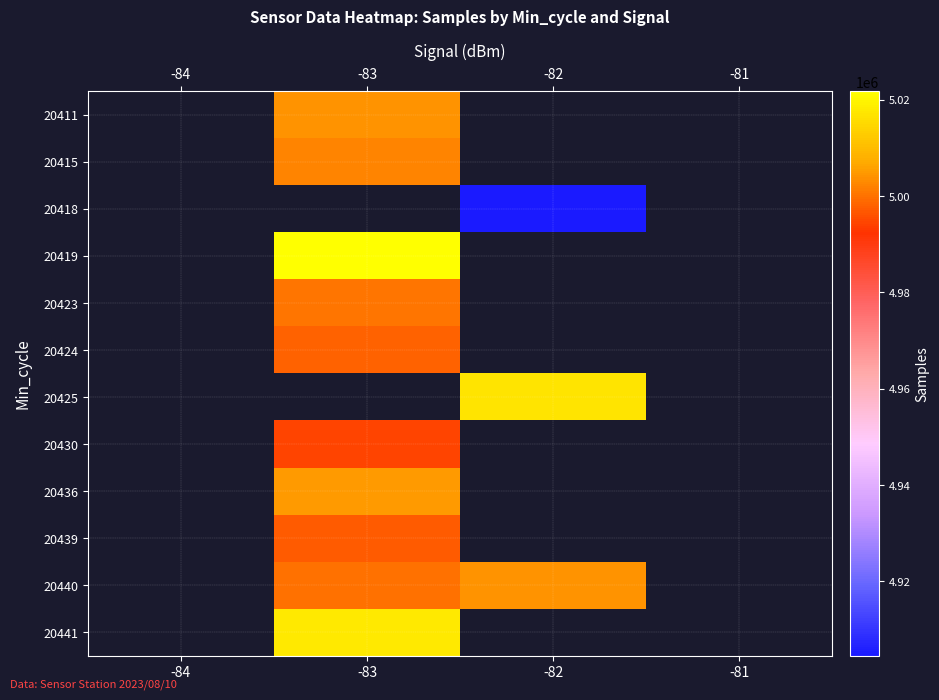

Is the value of 20440 at -84 greater than the value of 20423 at -83?

No